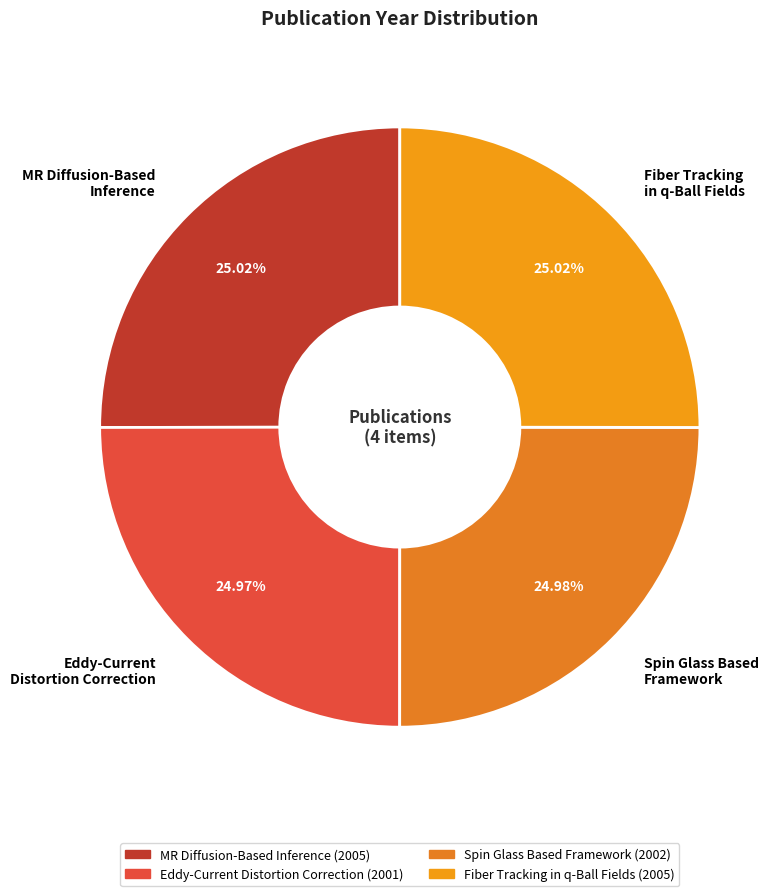

What is the ratio of the value at Spin Glass Based Framework to the value at Eddy-Current Distortion Correction?

1.0